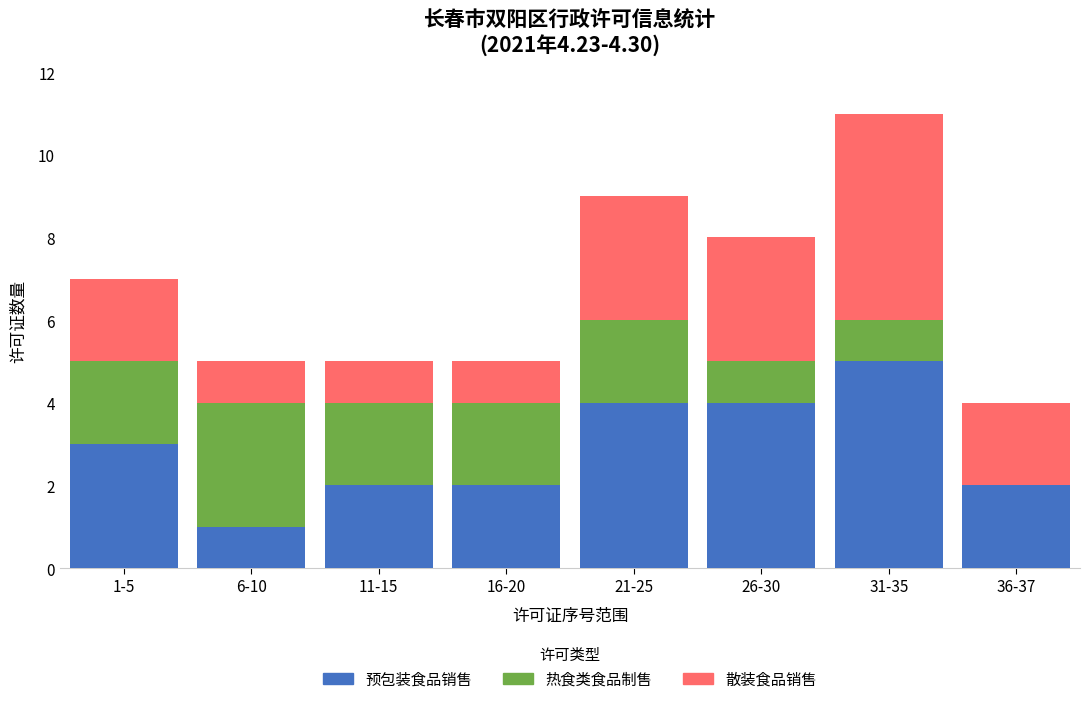

At which category is the sum across all series the highest?

31-35